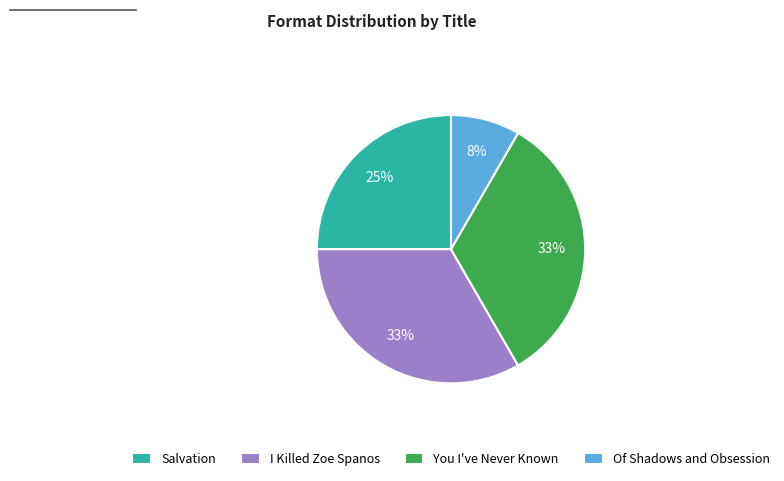

To the nearest percent, what is the average slice percentage?

25%